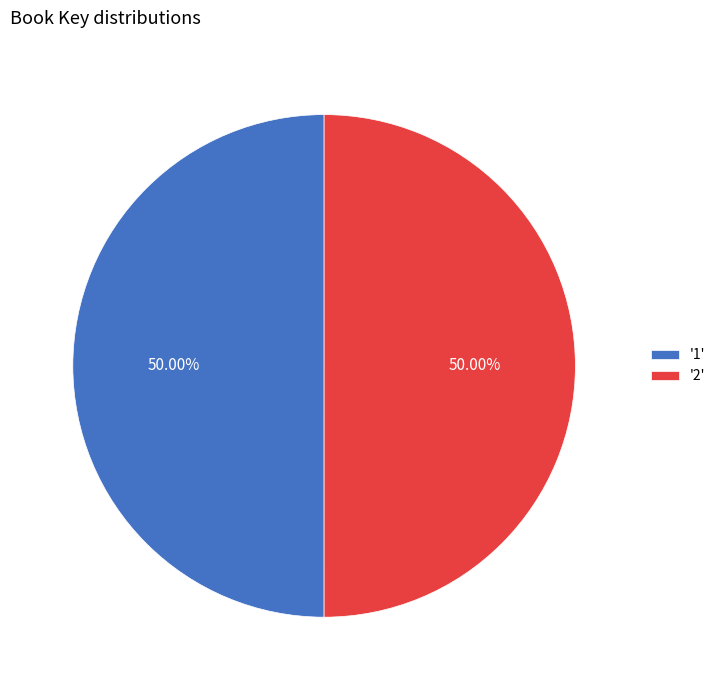

Approximately how many times larger is the value at '1' compared to '2'?

1.0